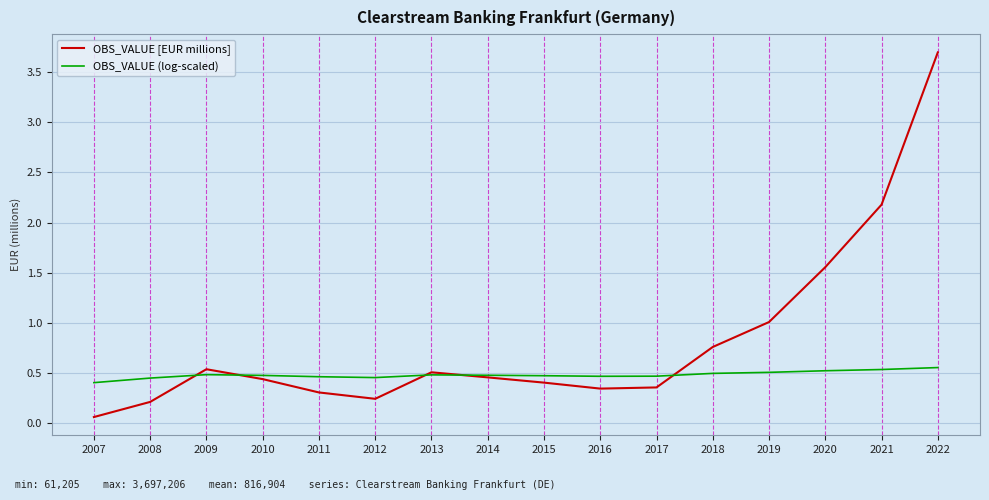

What is the total value across all series at 2013?

1.0